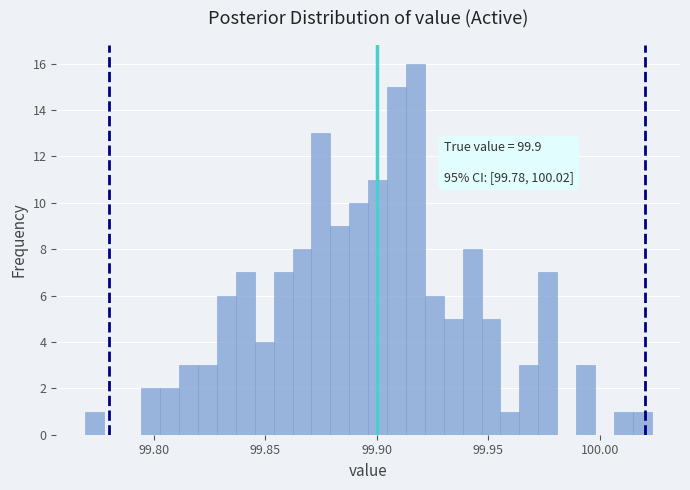

Read against the x-axis, roughly where is the centre of the tallest bar?

99.915